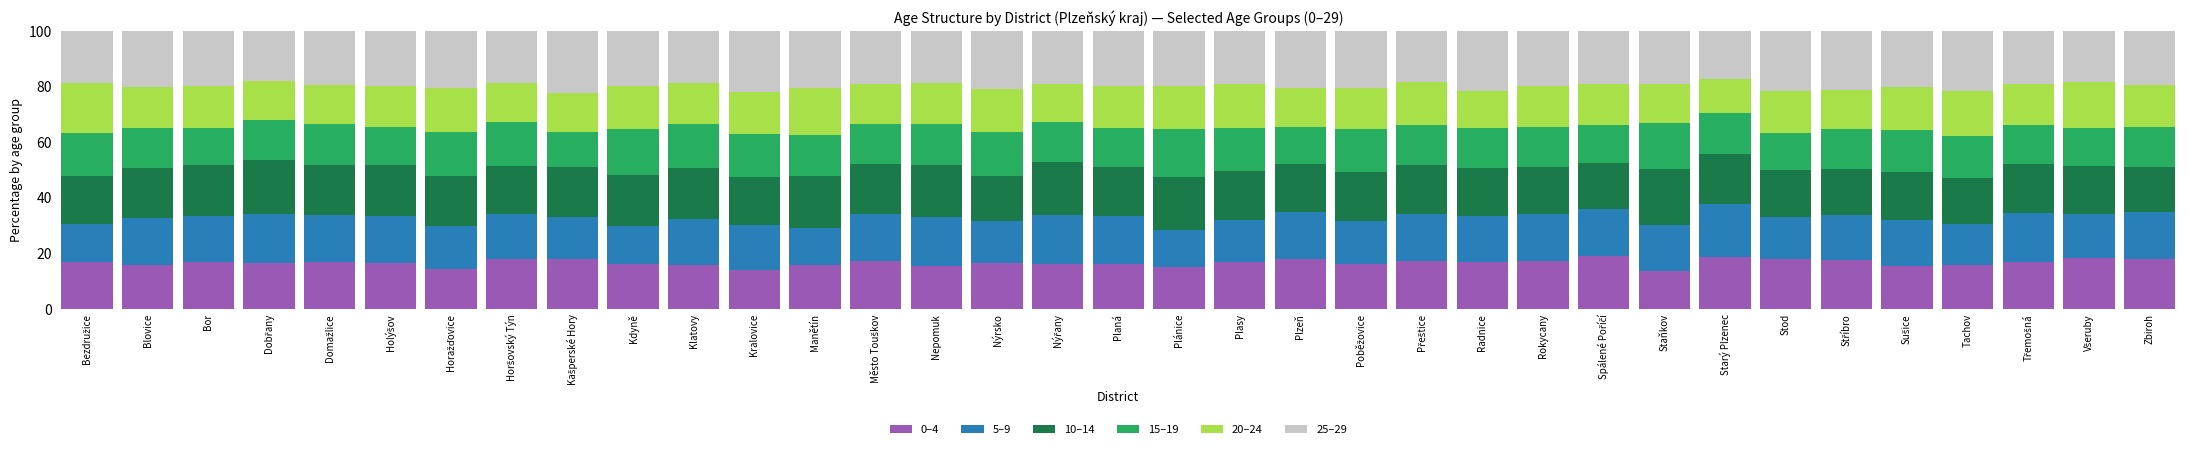

What is the average value of the 0–4 series?

16.6